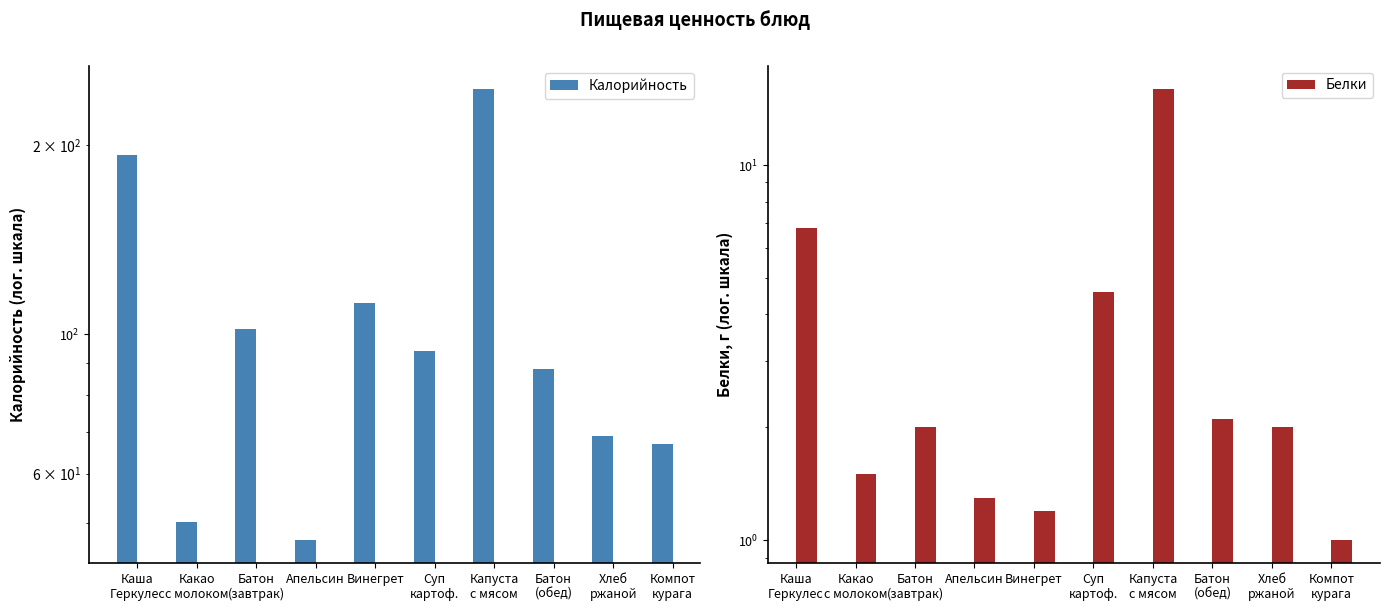

How many categories are shown in the chart?

10